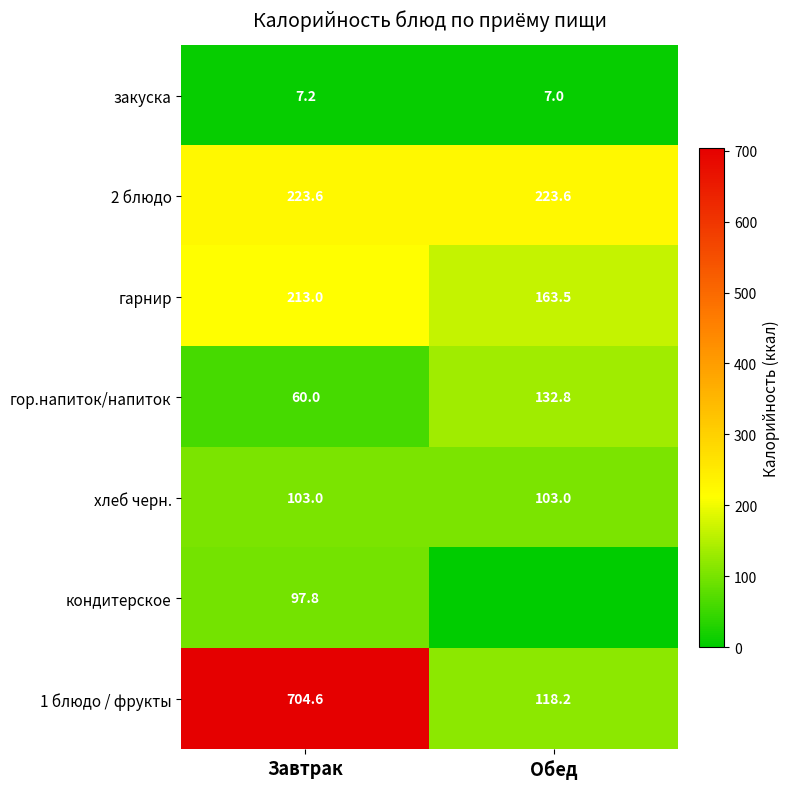

At which category does the chart reach its minimum across all series?

Обед